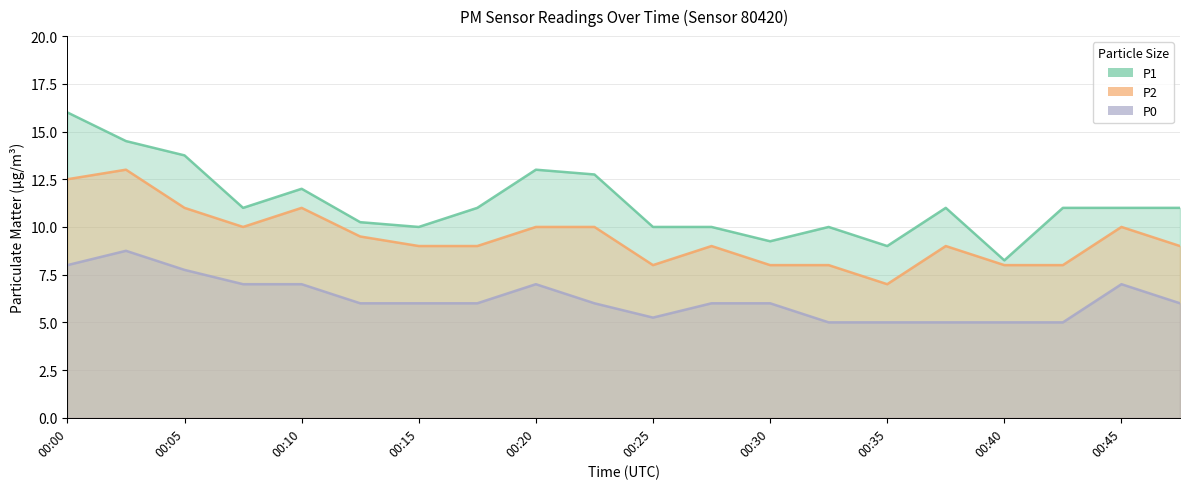

Reading left to right, transcribe all the data shown in this chart.

P1: 16.0	14.5	13.8	11.0	12.0	10.2	10.0	11.0	13.0	12.8	10.0	10.0	9.2	10.0	9.0	11.0	8.2	11.0	11.0	11.0
P2: 12.5	13.0	11.0	10.0	11.0	9.5	9.0	9.0	10.0	10.0	8.0	9.0	8.0	8.0	7.0	9.0	8.0	8.0	10.0	9.0
P0: 8.0	8.8	7.8	7.0	7.0	6.0	6.0	6.0	7.0	6.0	5.2	6.0	6.0	5.0	5.0	5.0	5.0	5.0	7.0	6.0